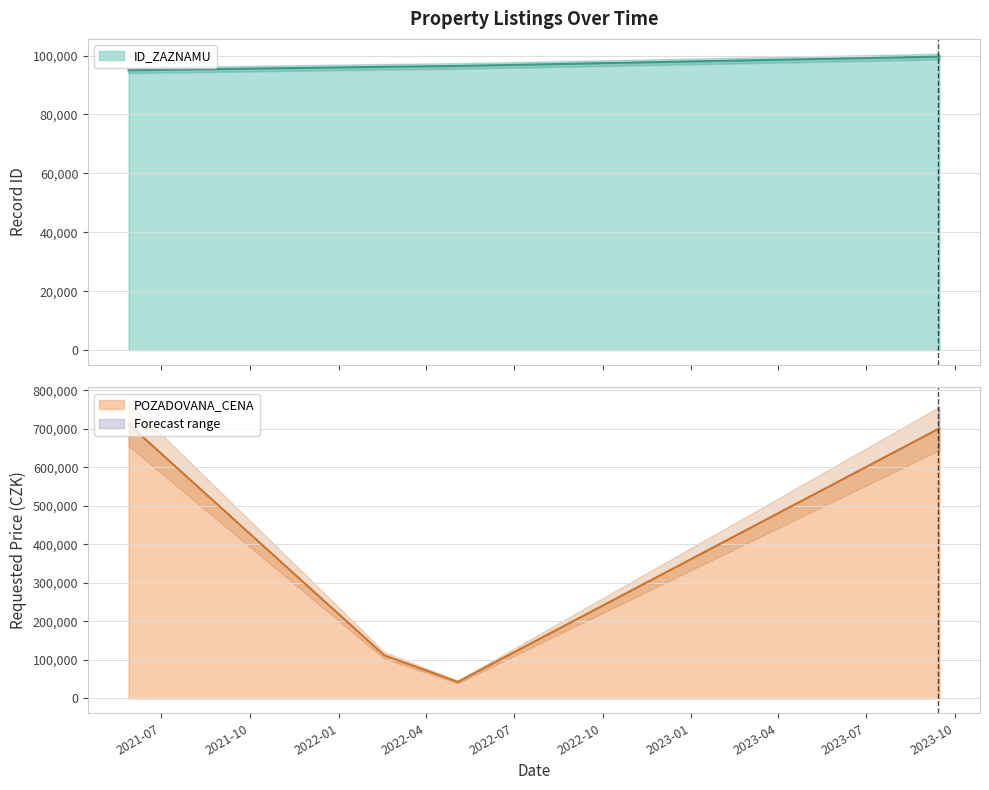

Which series ends up on top after the final intersection of ID_ZAZNAMU and POZADOVANA_CENA?

POZADOVANA_CENA